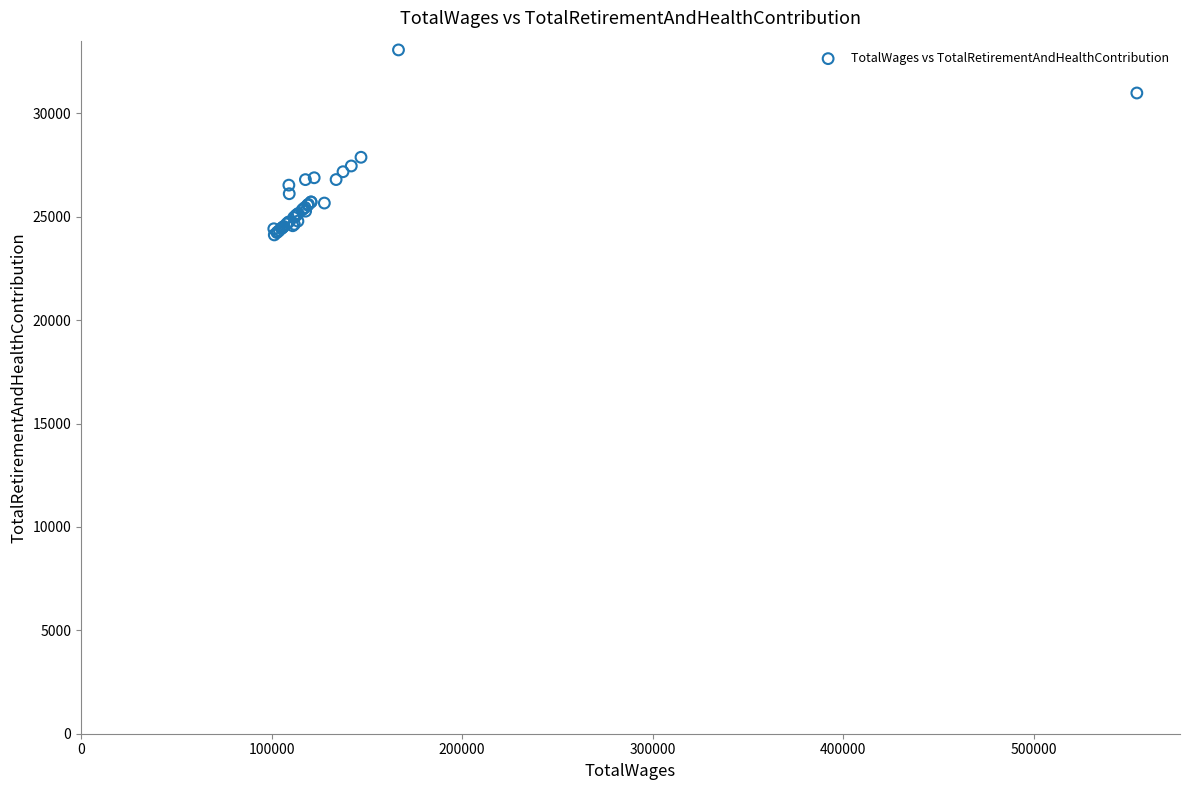

What Y value in the scatter plot is closest to 28592?

27874